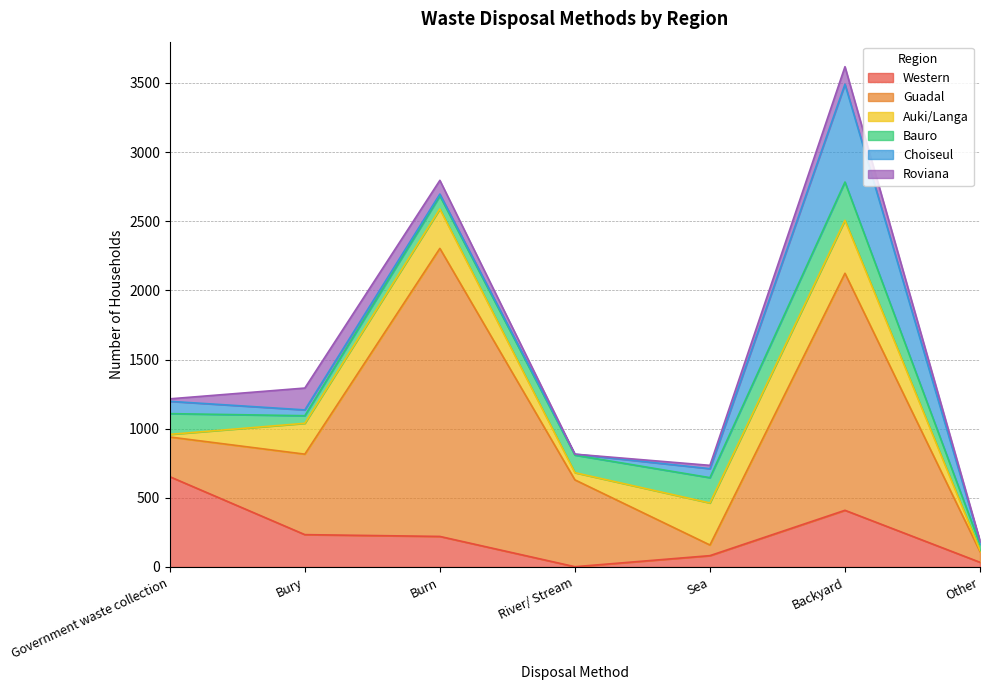

Is it true that Auki/Langa equals 11 at Government waste collection?

False